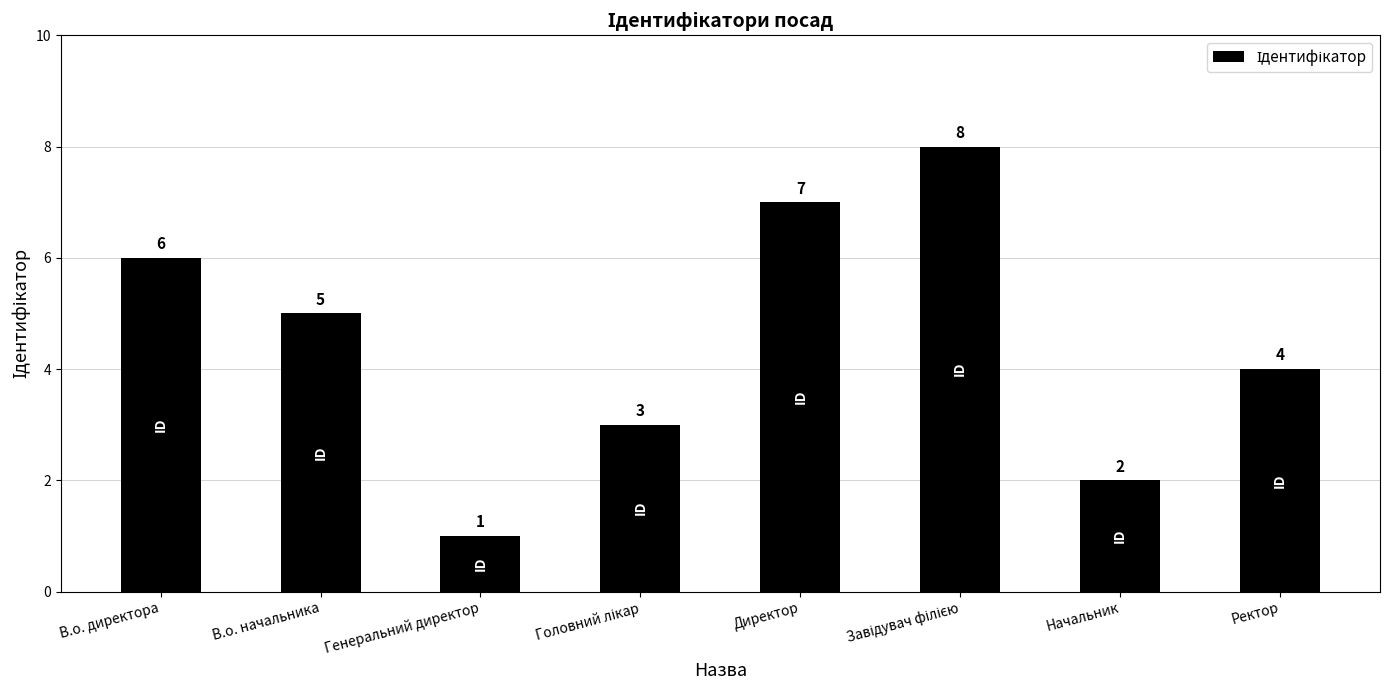

What is the difference between the maximum and minimum values?

7